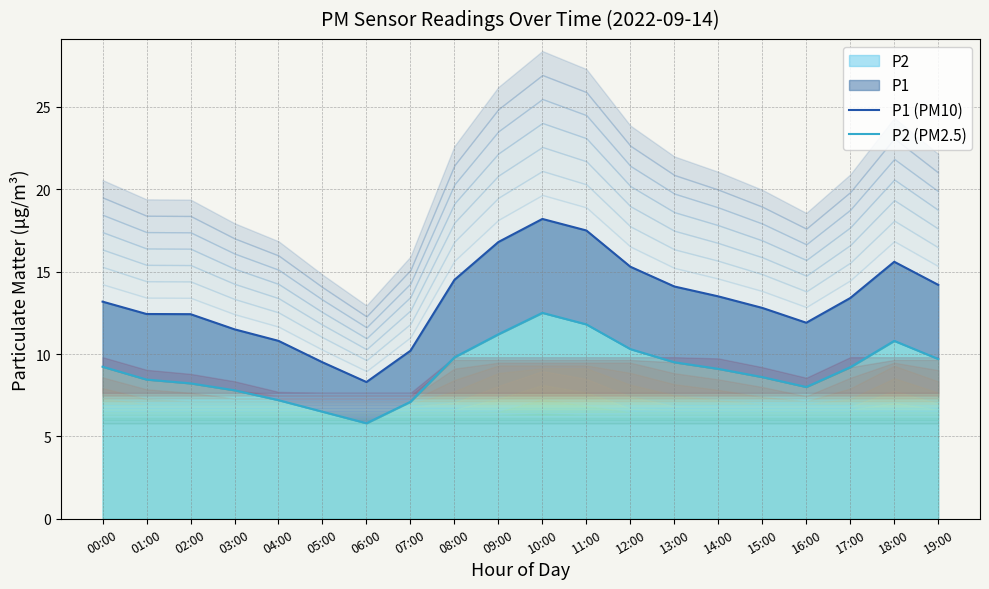

Which series changed the most between 01:00 and 18:00?

P1 (PM10)